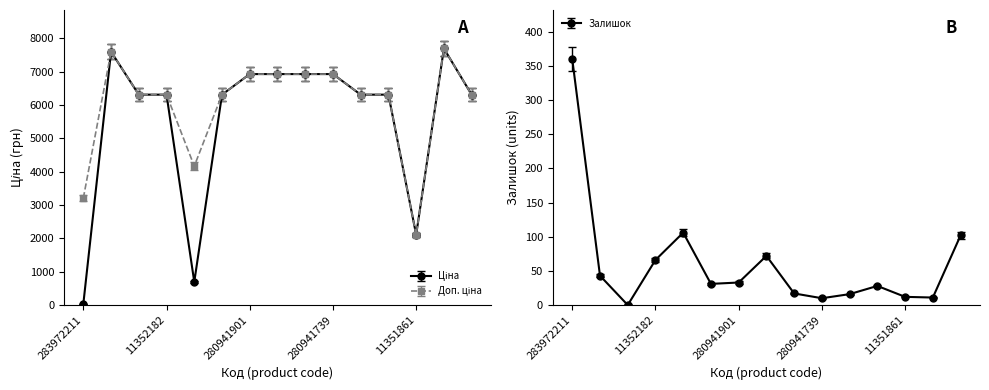

What is the value of the Залишок point at the 13th from the left?

12.0